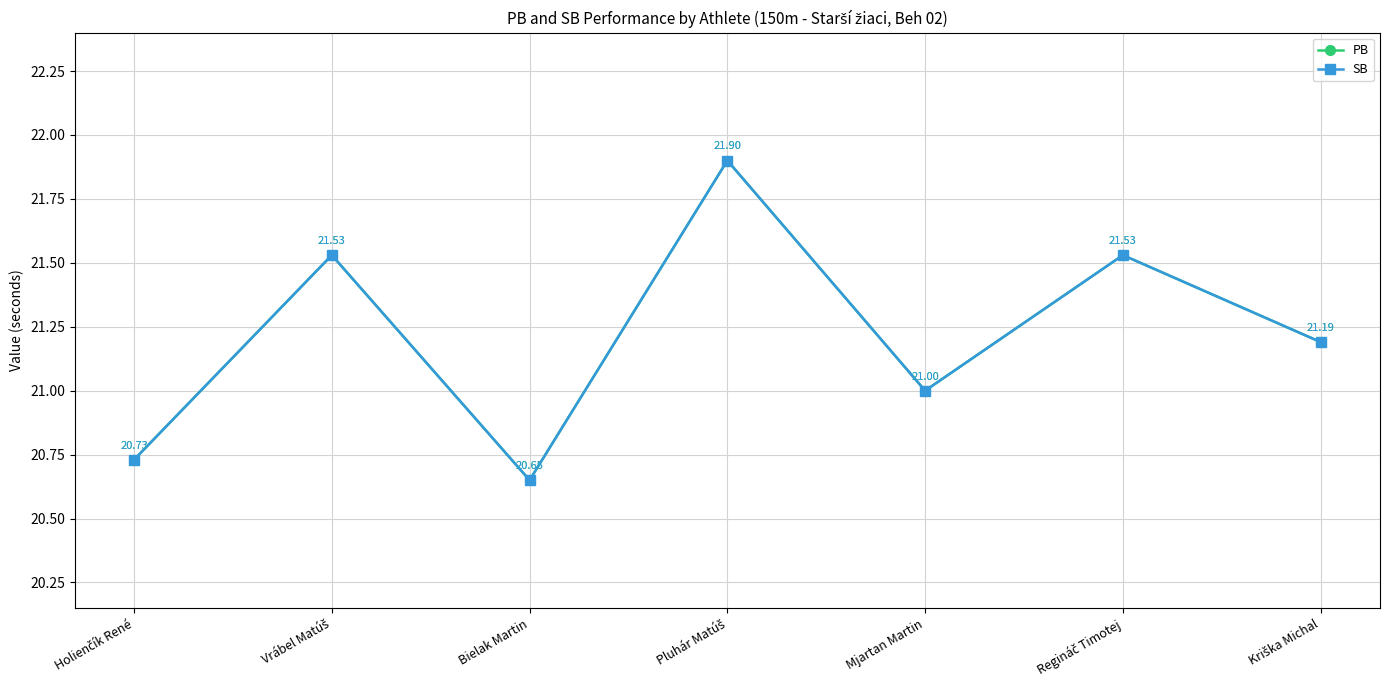

At which category is the sum across all series the highest?

Pluhár Matúš